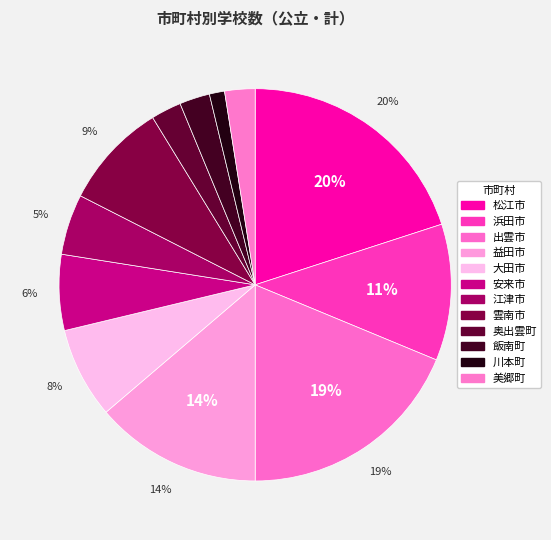

Is it true that 大田市 is 8% of the pie?

True